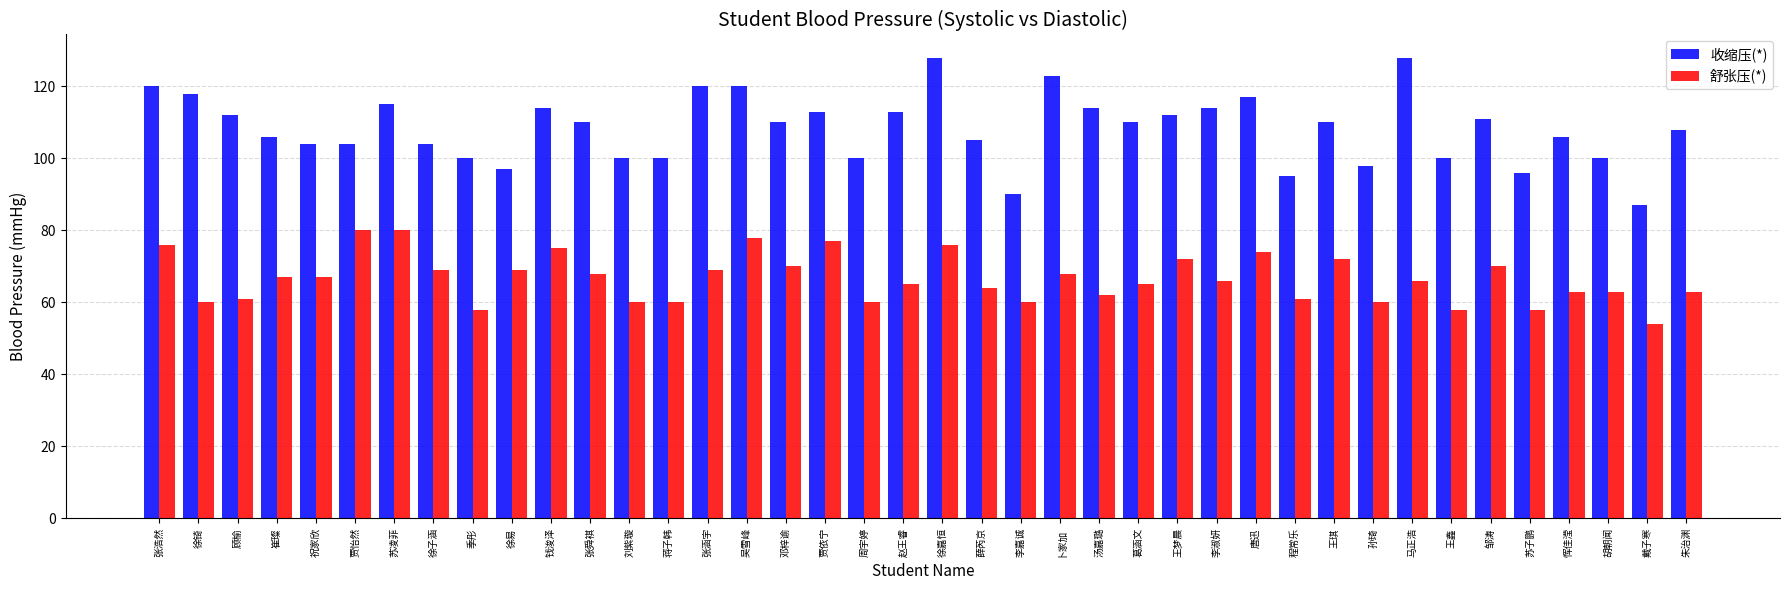

How many series are shown in this chart?

2